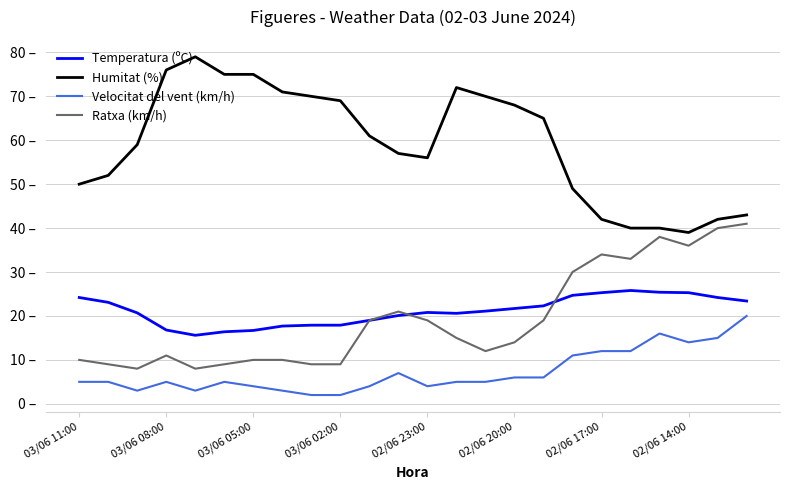

What is the minimum value for Ratxa (km/h)?

8.0